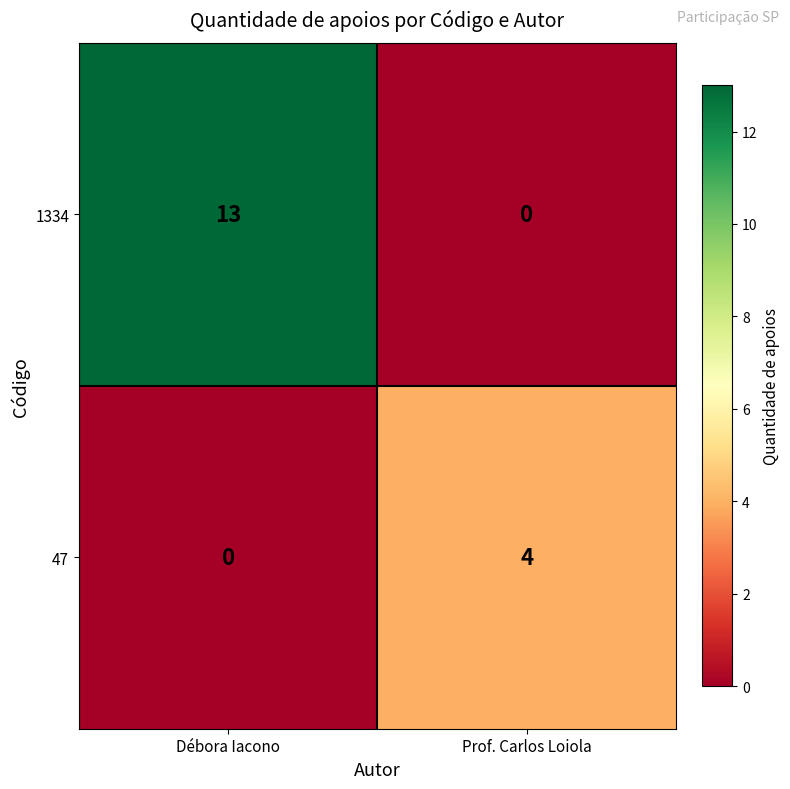

At which category is the sum across all series the highest?

Débora Iacono